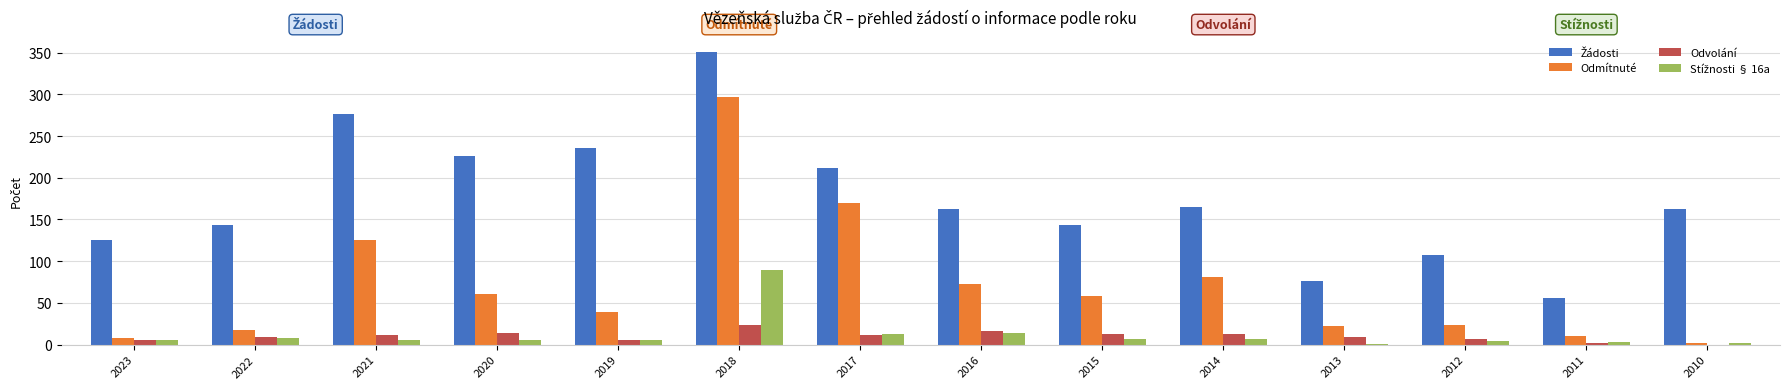

The Odvolání series shows 2 at 2011. True or false?

True